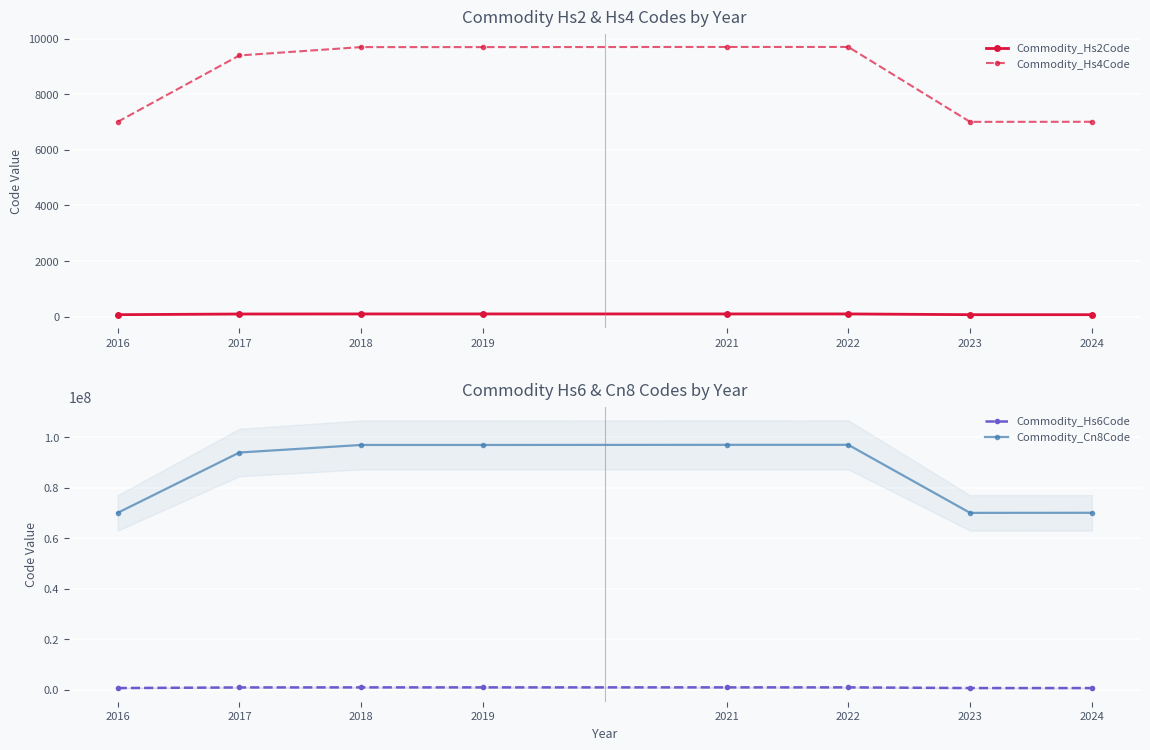

How many data points in Commodity_Cn8Code are above 97011000?

2